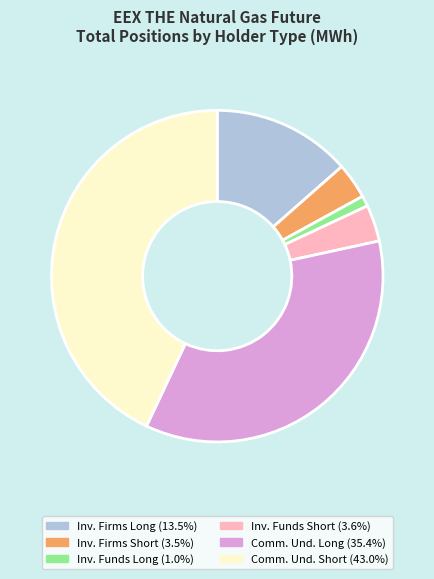

Is there a majority slice in this chart?

No